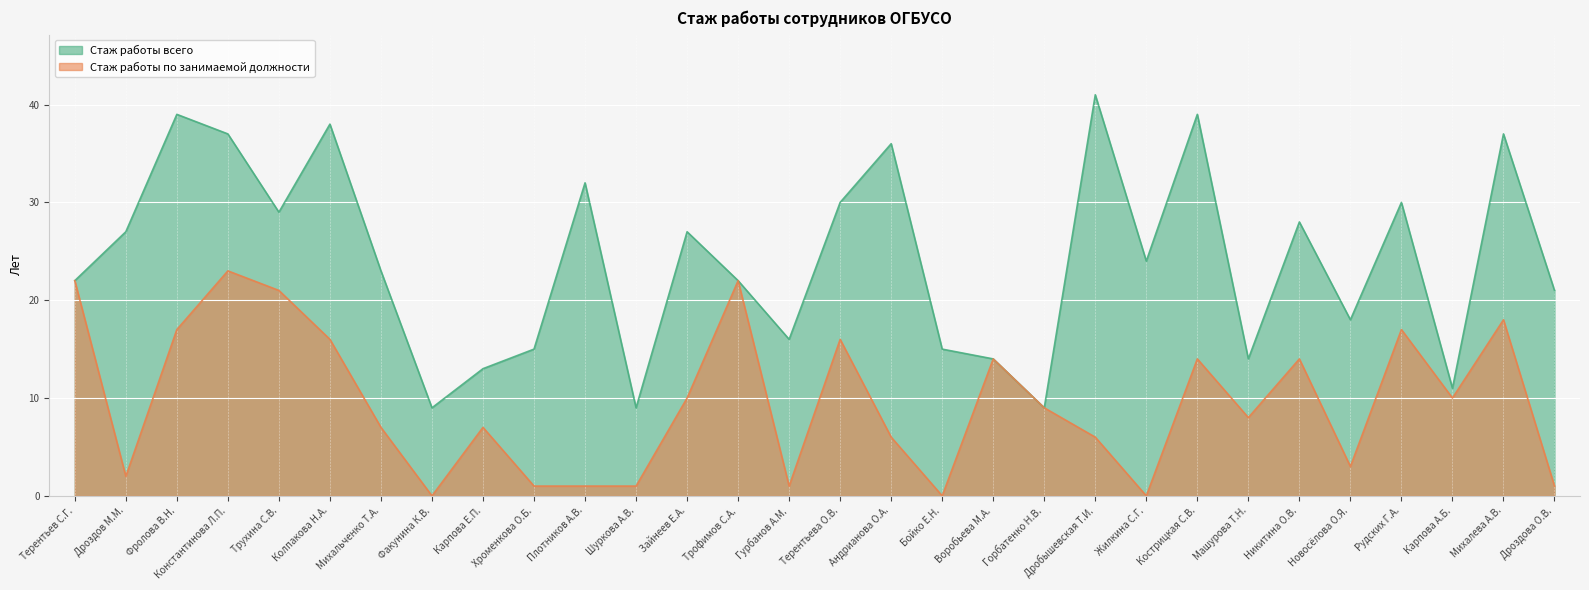

At how many categories does at least one series exceed 37?

4